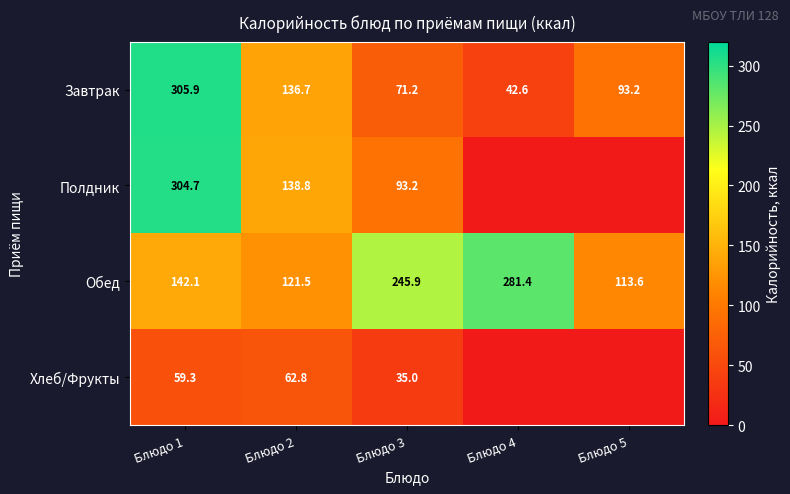

How many distinct data groups are displayed?

4